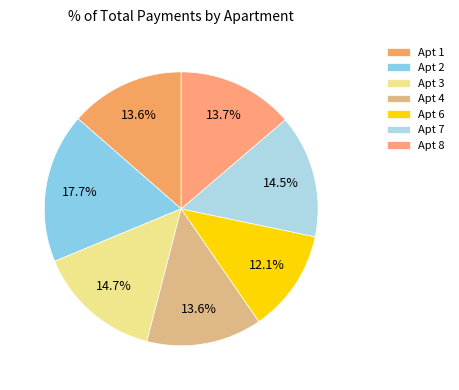

How many segments does this pie chart have?

7